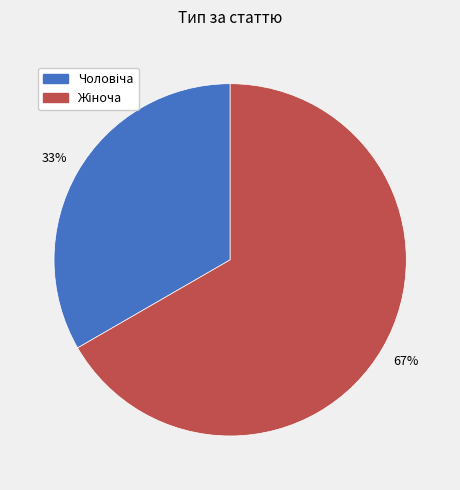

Does any single category account for the majority?

Yes